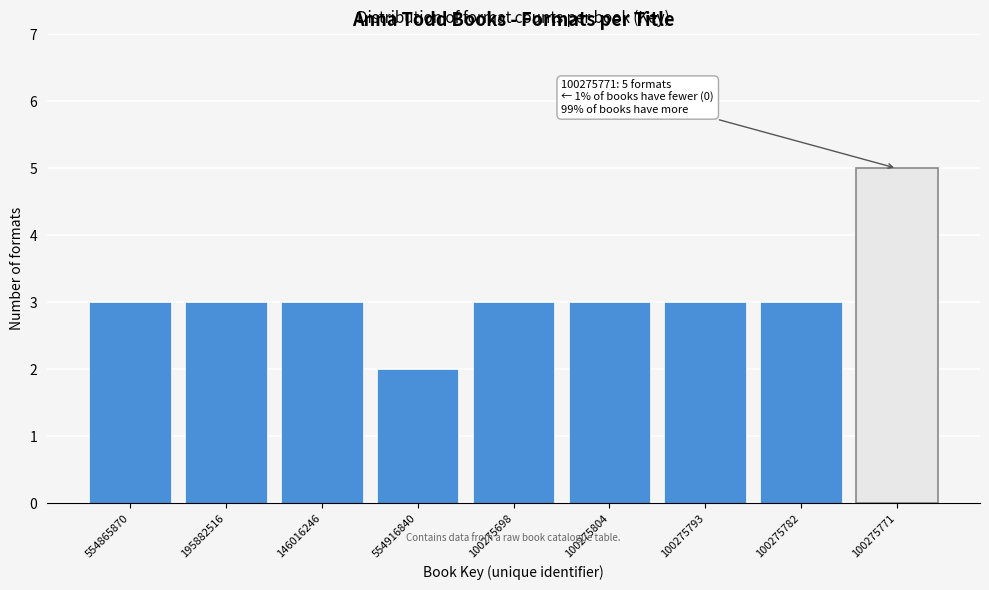

Reading left to right, transcribe all the data shown in this chart.

554865870=3	195882516=3	146016246=3	554916840=2	100275698=3	100275804=3	100275793=3	100275782=3	100275771=5